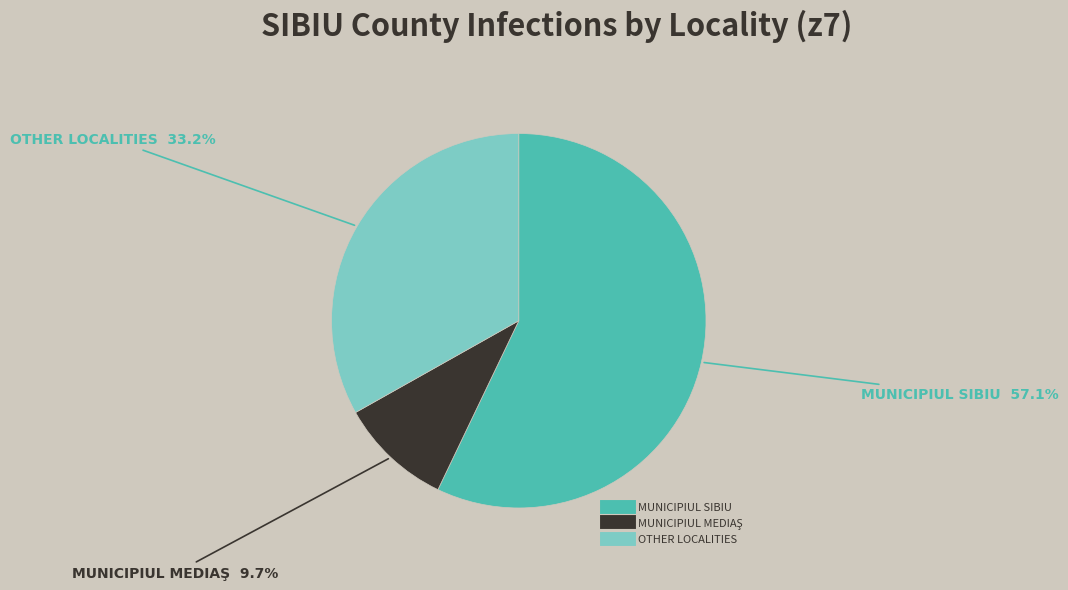

Count the number of slices in the pie.

3